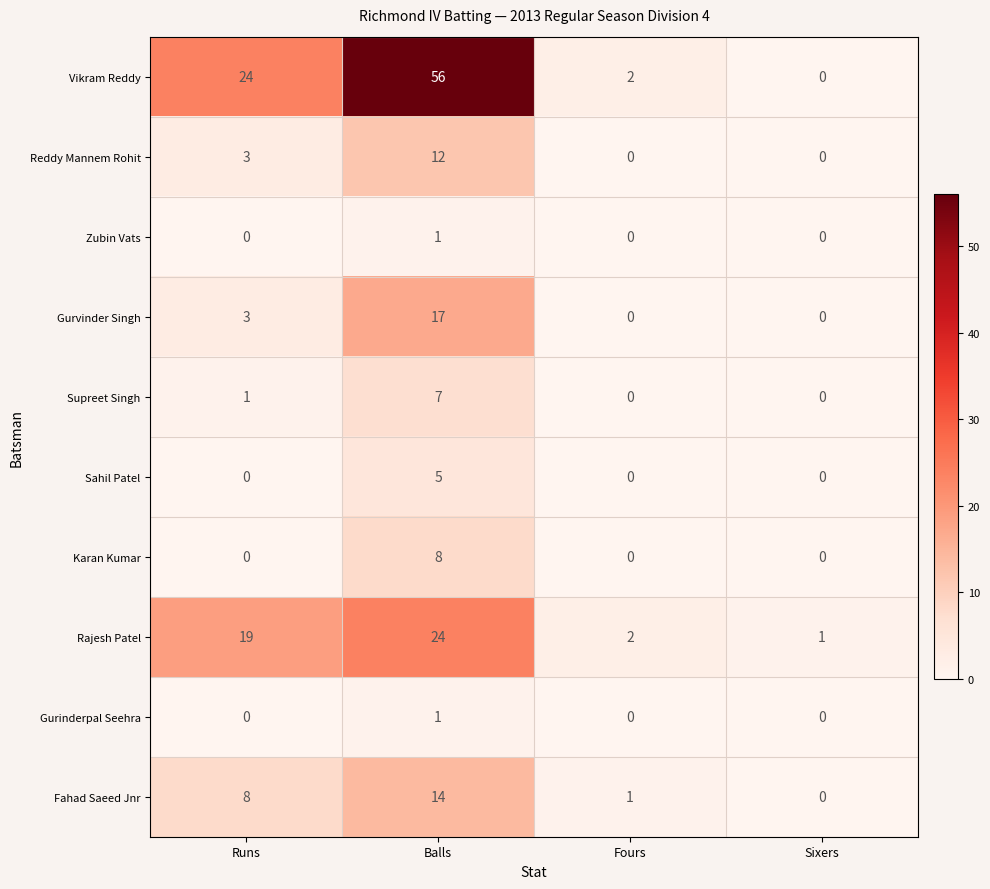

At how many categories does at least one series exceed 39?

1